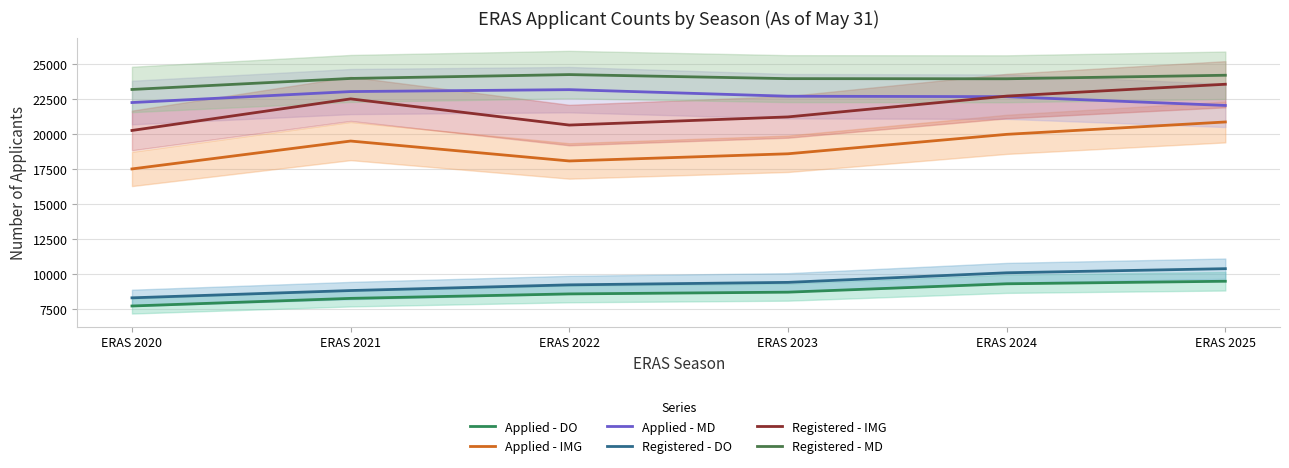

Is it true that Registered - DO equals 8821 at ERAS 2021?

True